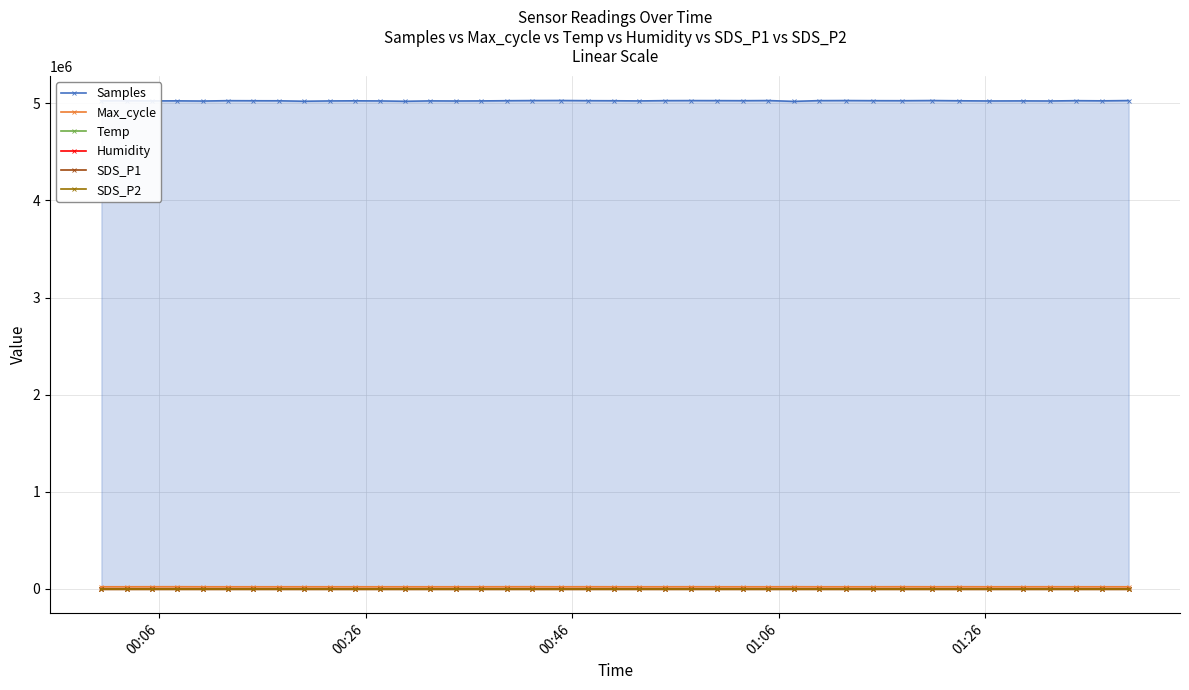

At how many categories does at least one series exceed 883042?

40